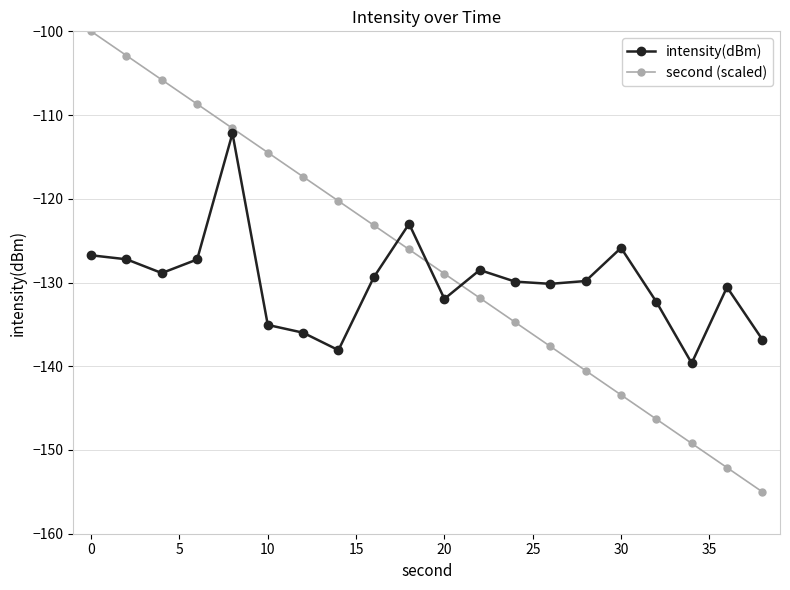

Which series ends up on top after the final intersection of intensity(dBm) and second (scaled)?

intensity(dBm)